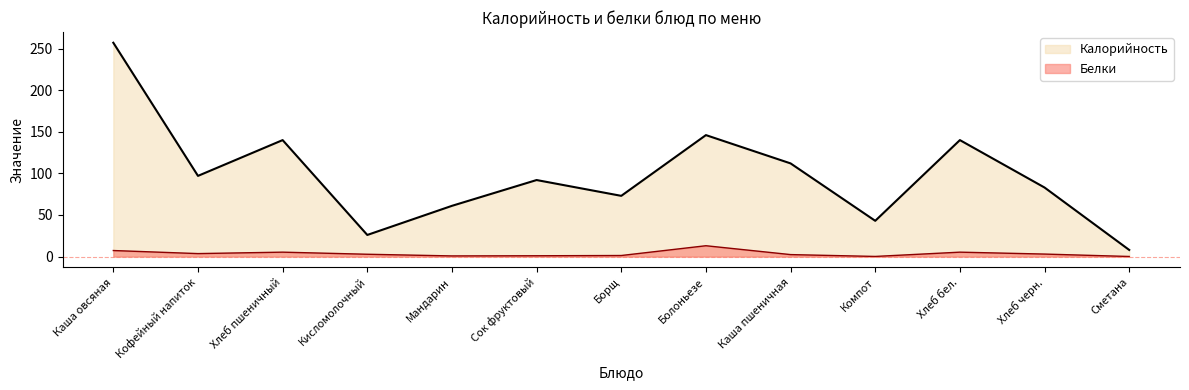

What is the difference between the Калорийность values at Каша пшеничная and Кисломолочный?

86.0